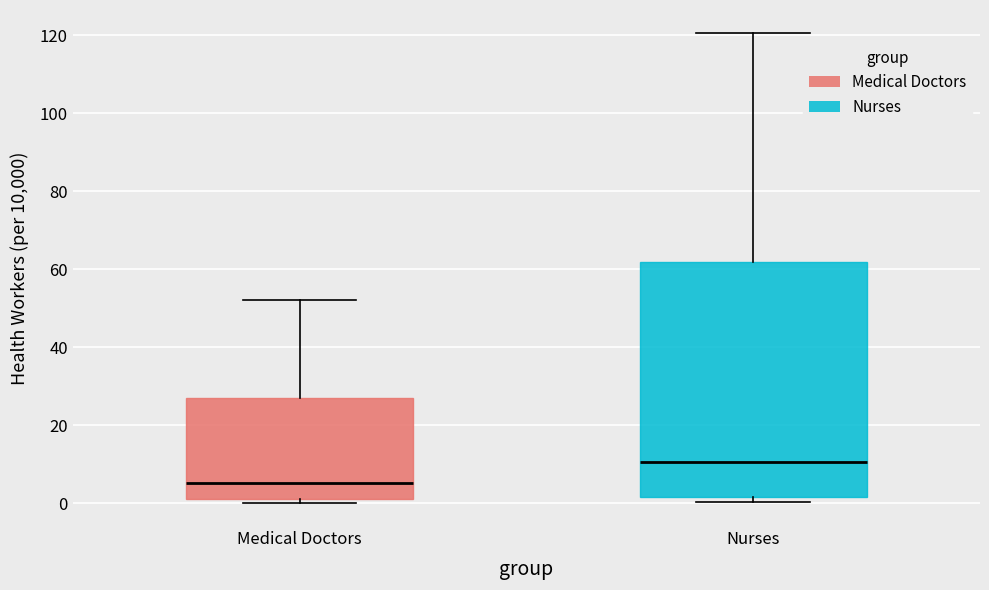

Reading left to right, transcribe this box plot: for each box, give where its median line is, the range the box spans, and where its two whiskers end, as read against the y-axis. The values are not printed on the chart, so give them approximately, as read against the axis.

Medical Doctors: median 6, box 2 to 26, whiskers 0 to 52
Nurses: median 10, box 2 to 62, whiskers 0 to 120